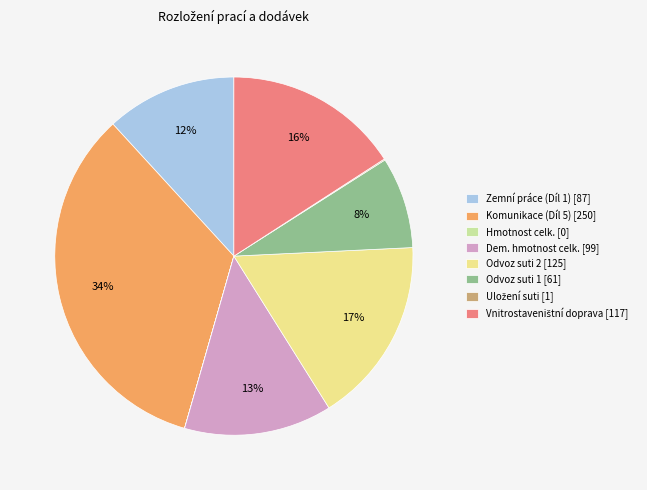

Which category has the biggest portion of the pie?

Komunikace (Díl 5)